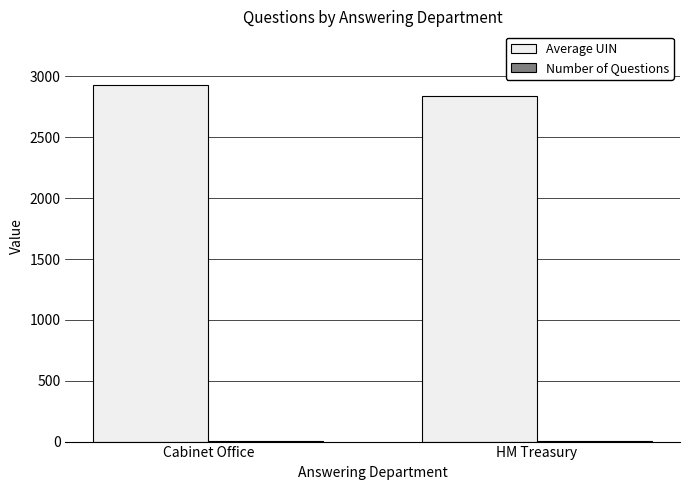

What is the maximum value shown in the chart?

2931